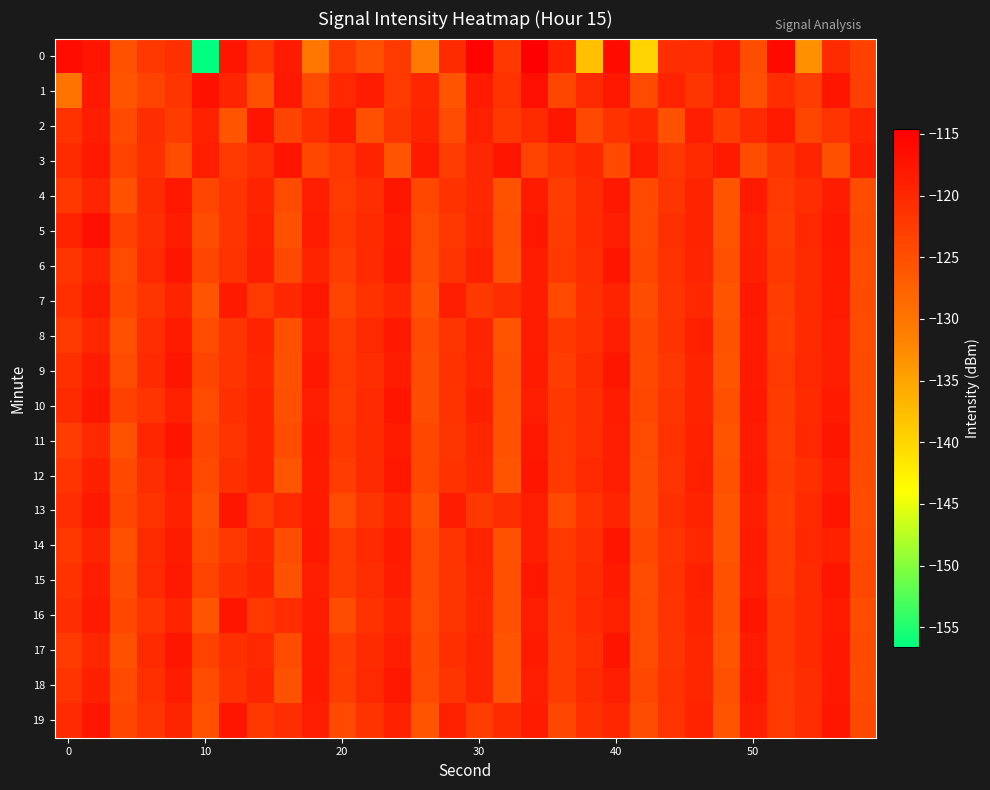

At how many categories does at least one series exceed -137?

30